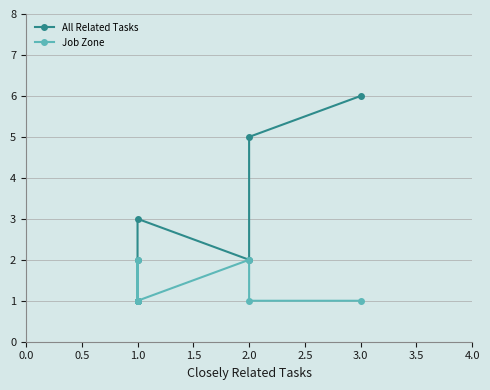

Is this an area chart (filled region under the line)?

No